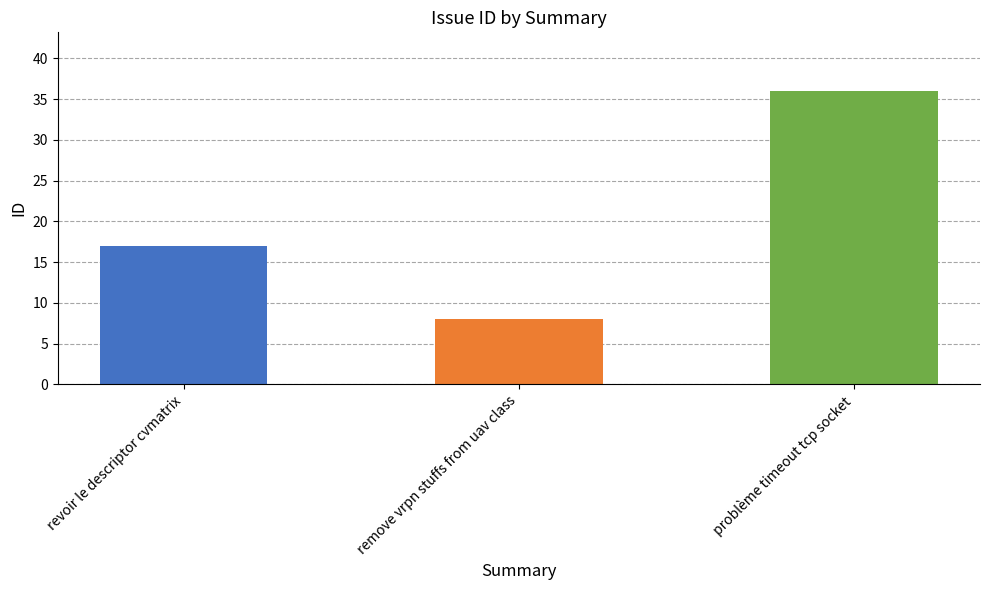

Reading left to right, extract all data points from this chart.

17	8	36